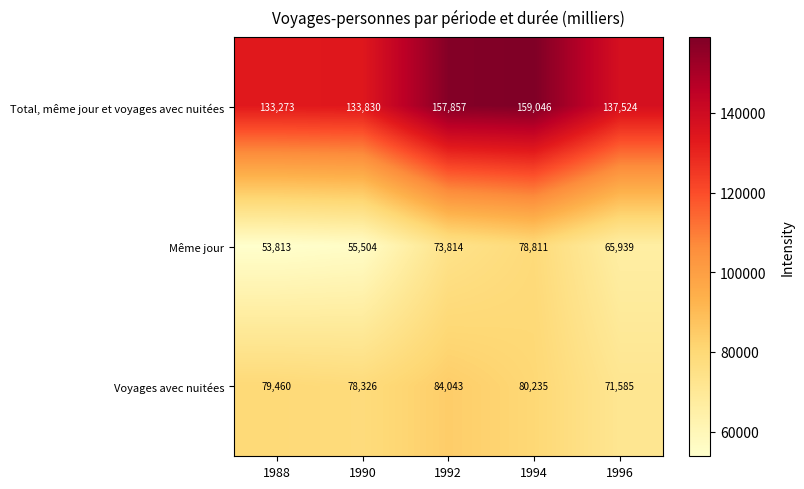

List the series in order of their overall mean, lowest first.

Même jour, Voyages avec nuitées, Total, même jour et voyages avec nuitées